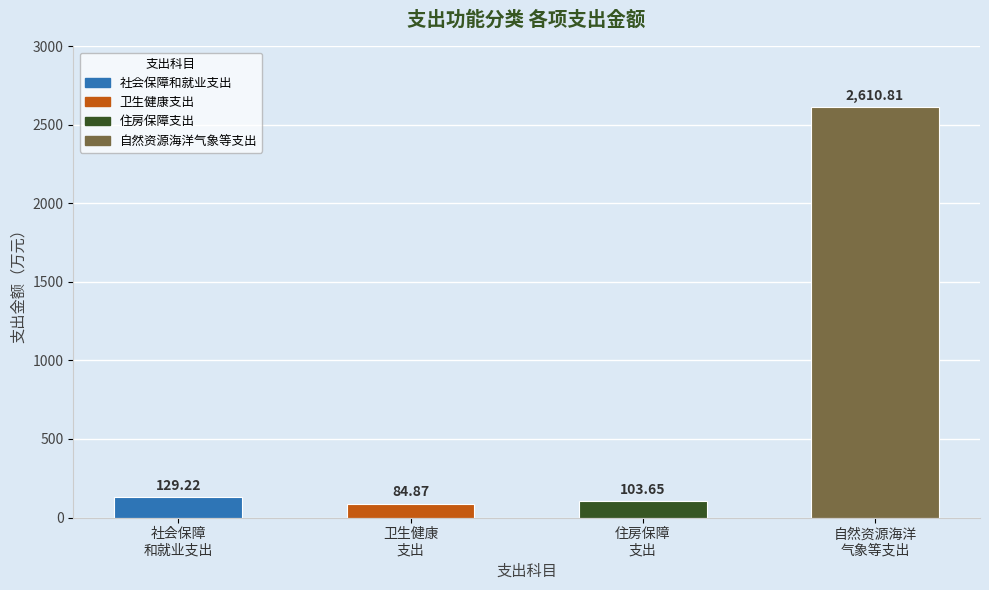

Reading left to right, what are all the values shown in this chart?

社会保障
和就业支出=129.2	卫生健康
支出=84.9	住房保障
支出=103.7	自然资源海洋
气象等支出=2610.8